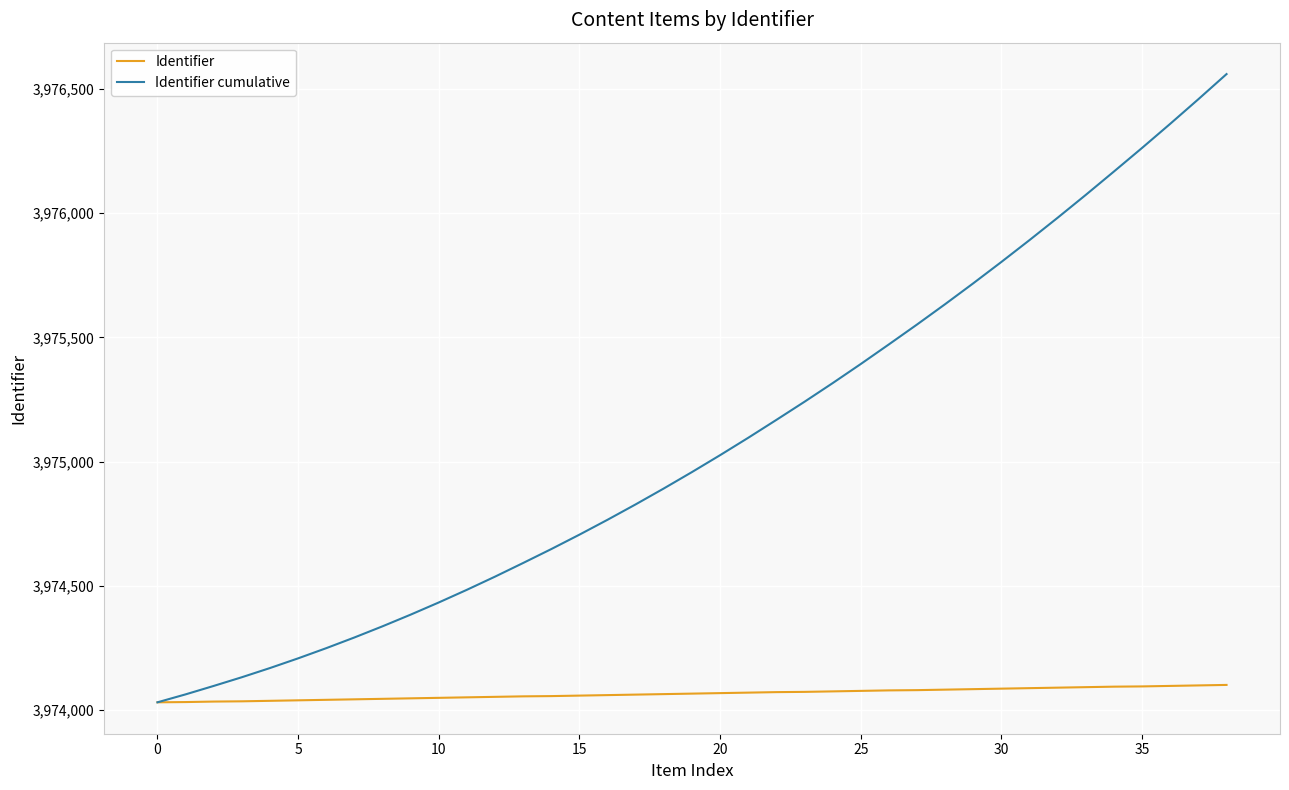

Rank the series by their maximum value, from highest to lowest.

Identifier cumulative, Identifier